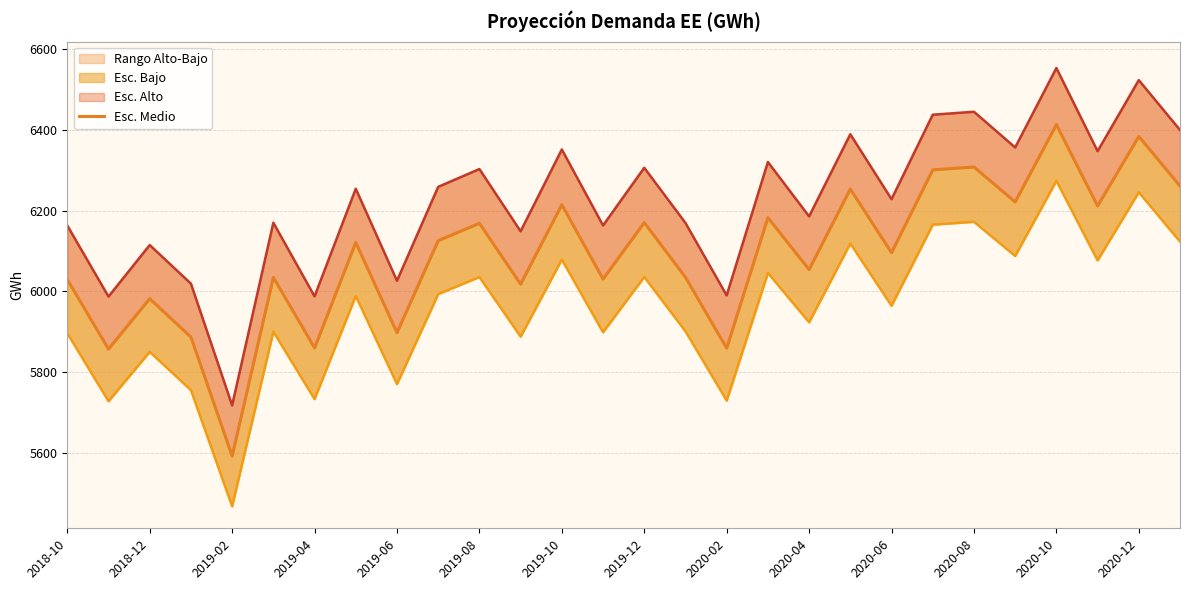

What is the total value across all series at 15?

18105.1